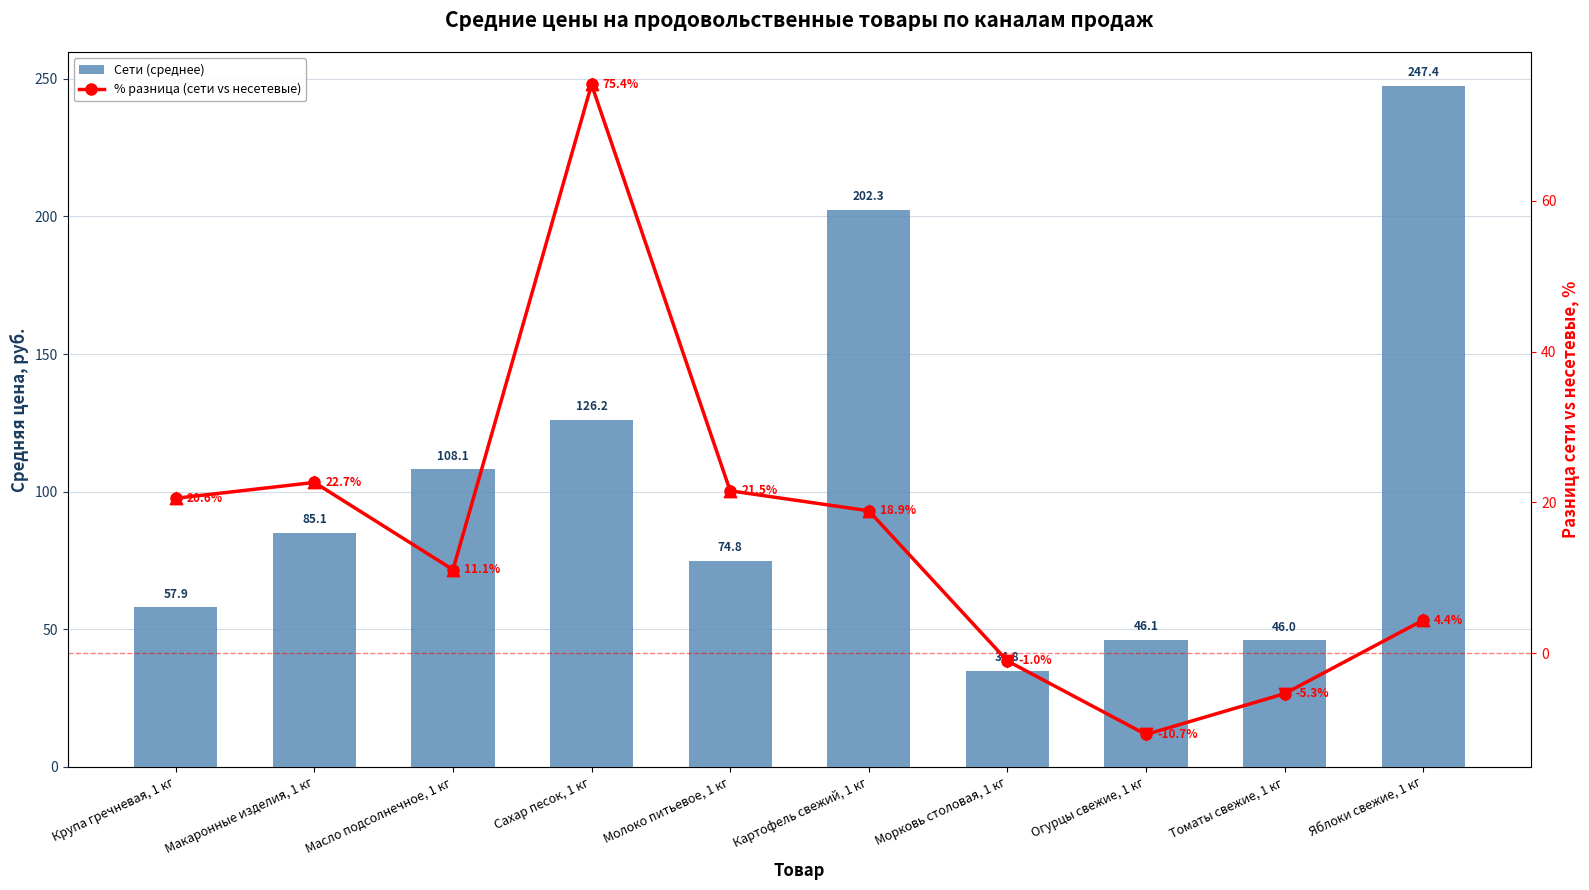

Which series has the largest total across all categories?

Сети (среднее)